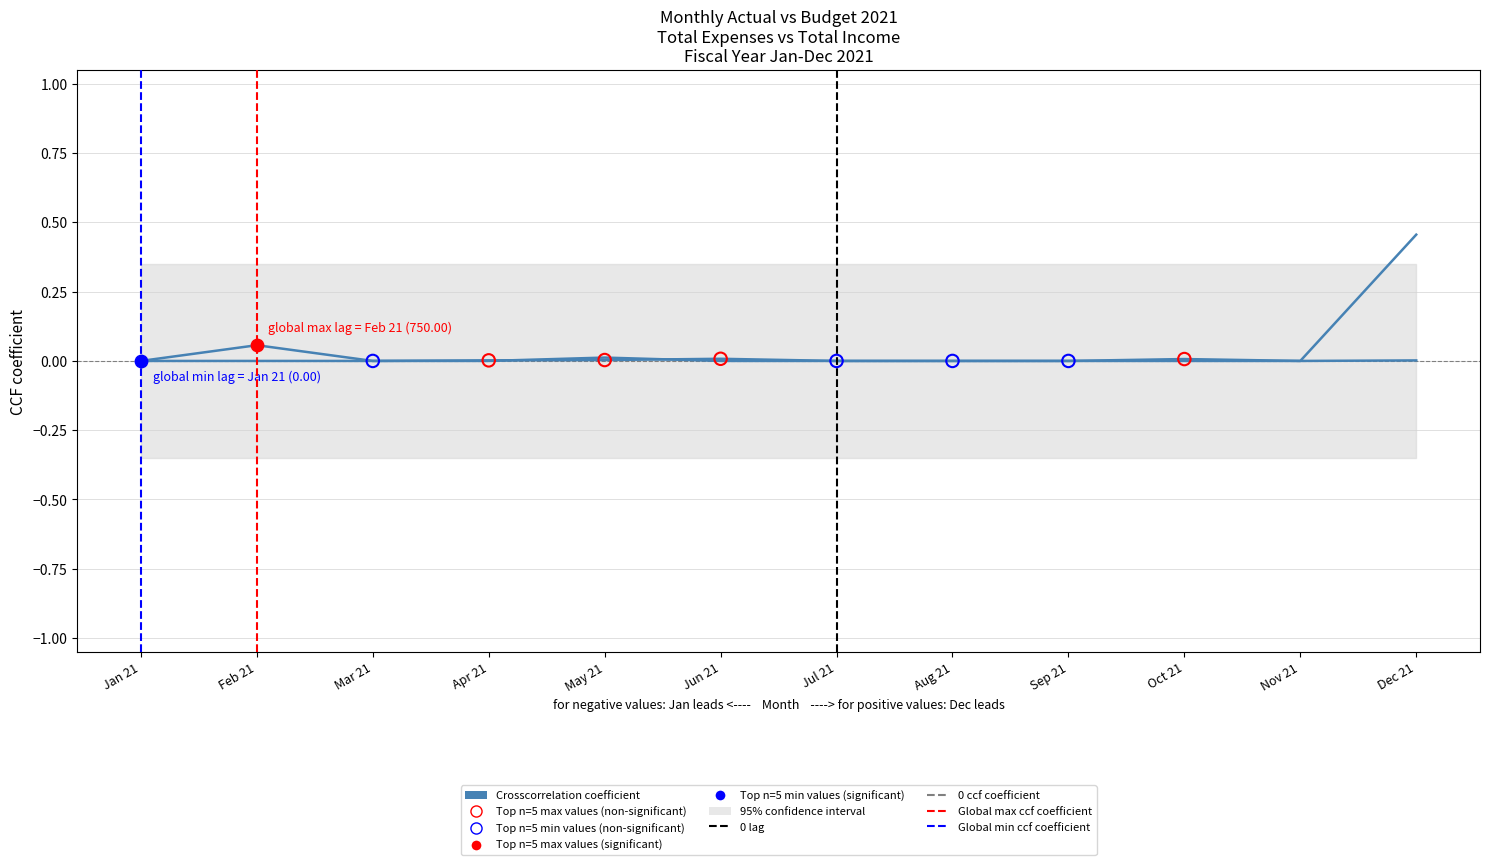

Which has a higher value, Jun 21 or Sep 21?

Jun 21